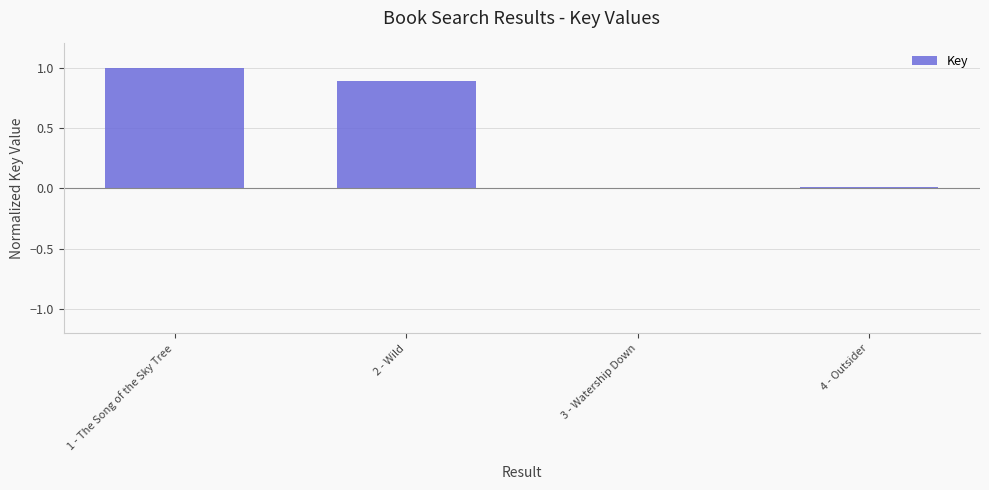

True or false: the data shows 1.0 at 1 - The Song of the Sky Tree.

True